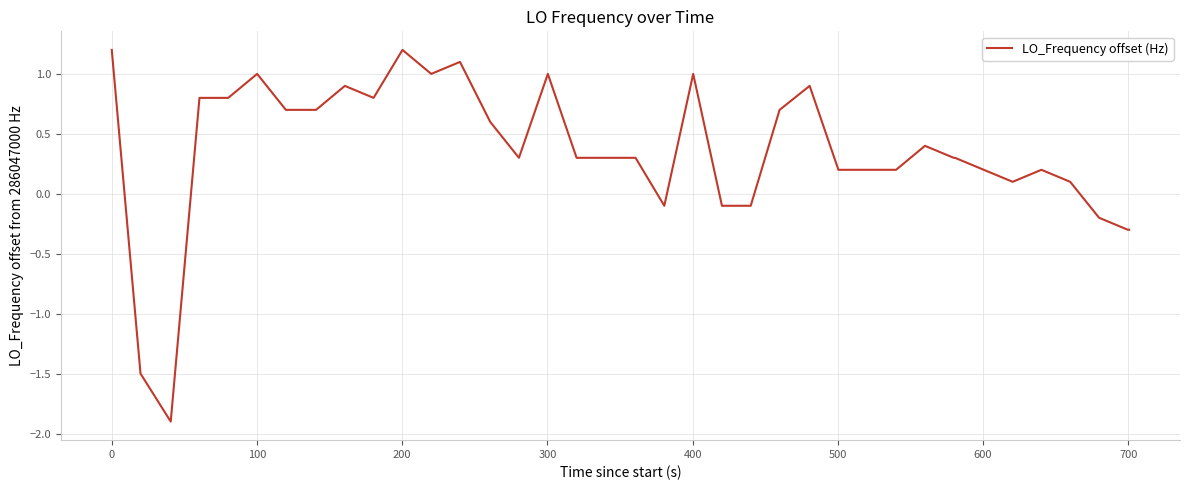

What is the greatest value displayed?

1.2